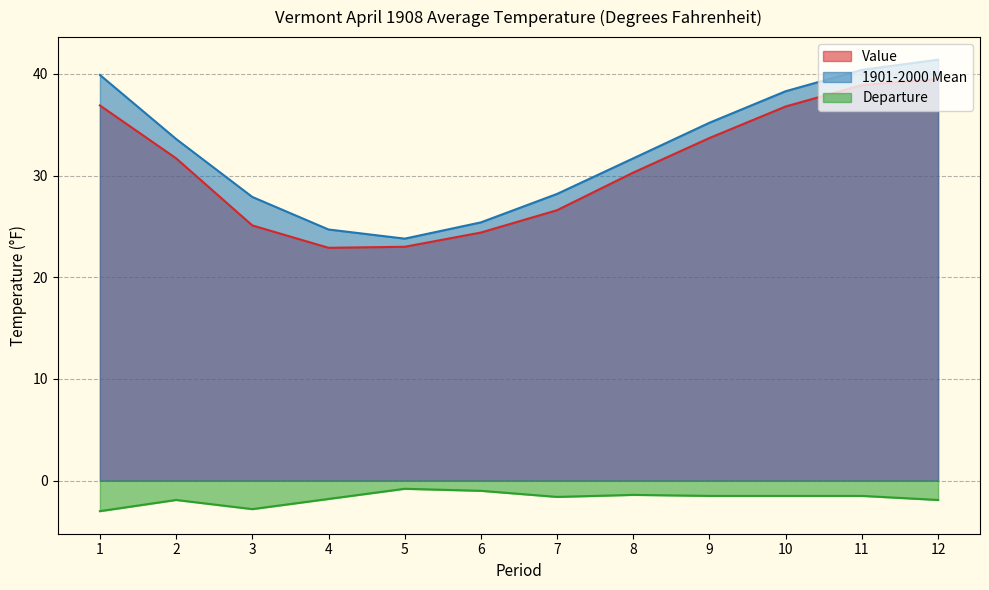

What is the difference between the Departure values at 5 and 10?

0.7